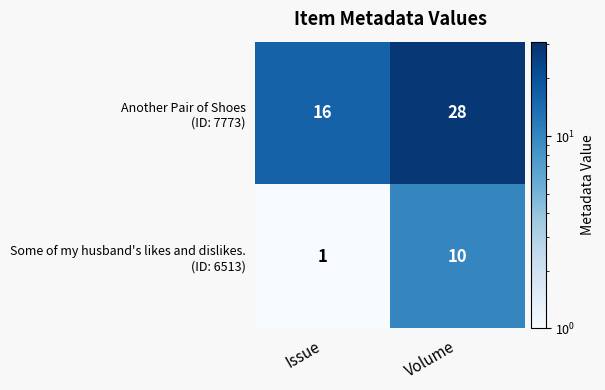

What is the difference between the highest and lowest values at Issue?

15